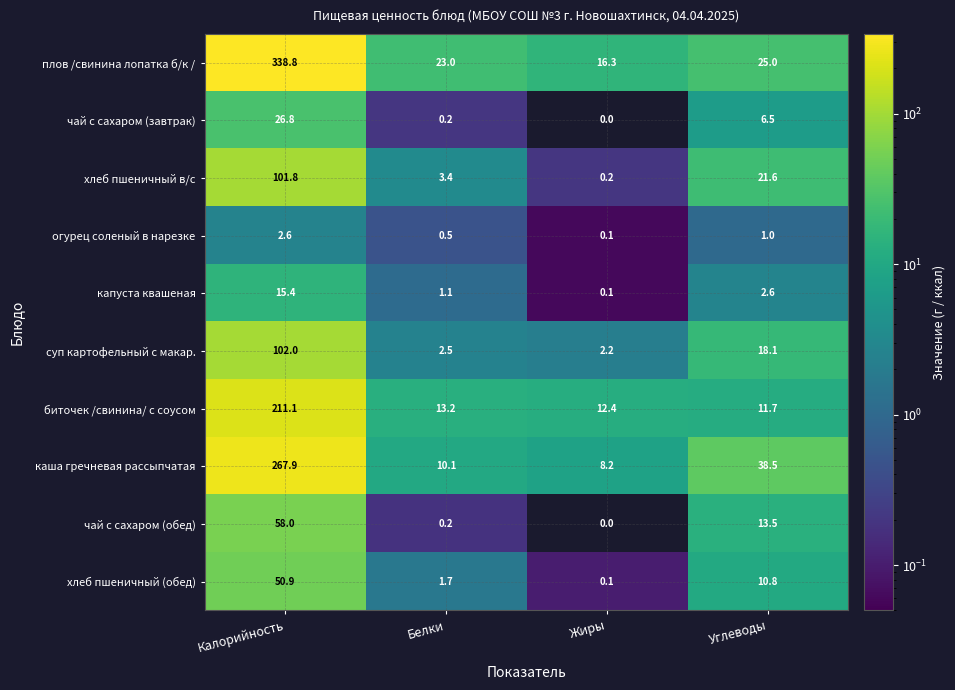

Which series changed the most between Жиры and Углеводы?

каша гречневая рассыпчатая